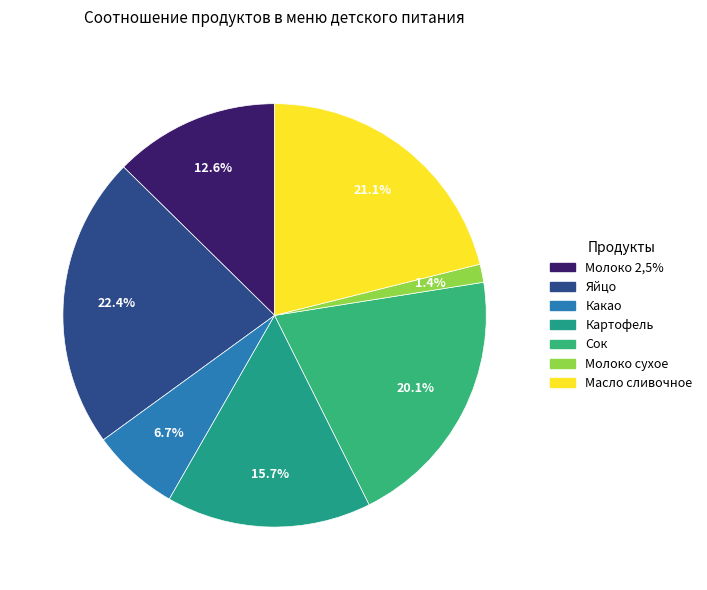

To the nearest percent, what is the difference between the Молоко сухое and Молоко 2,5% slice percentages?

11%